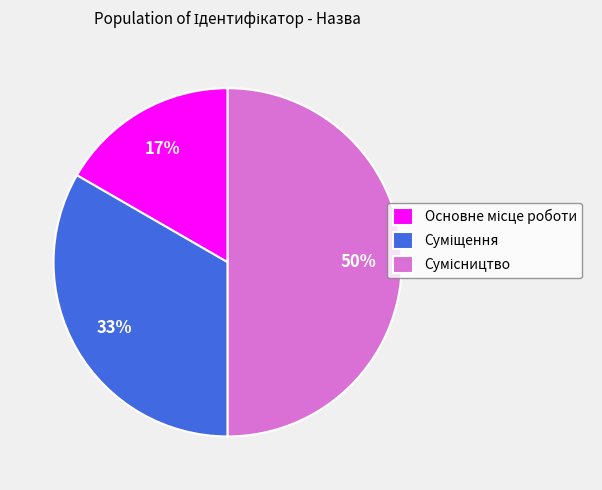

To the nearest percent, what is the average slice percentage?

33%